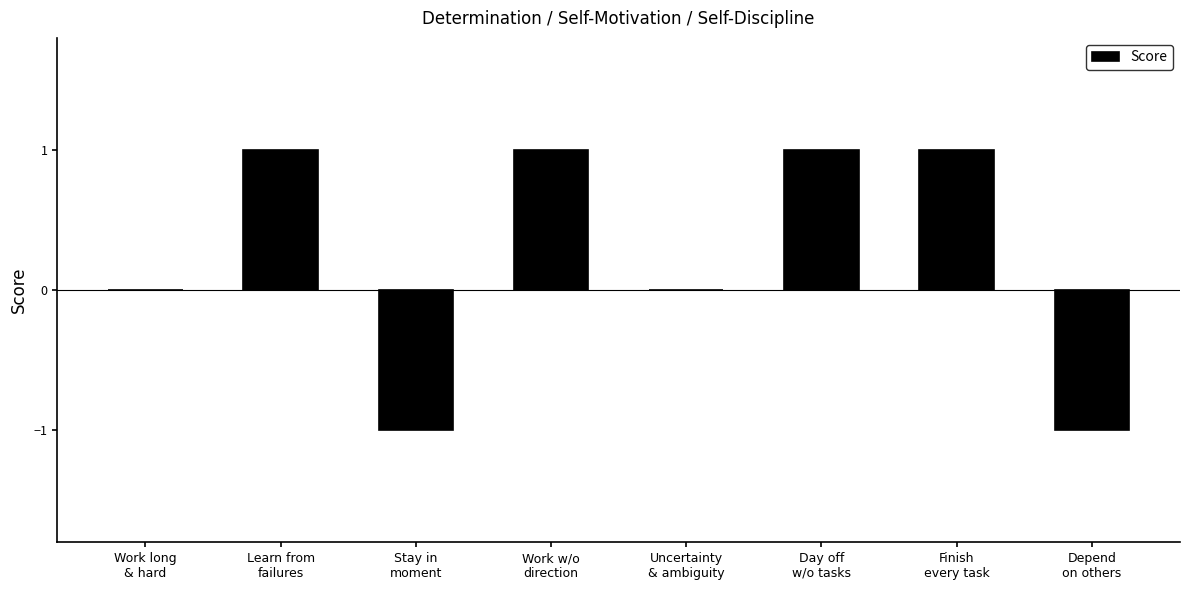

The value at Uncertainty
& ambiguity is -1. True or false?

False